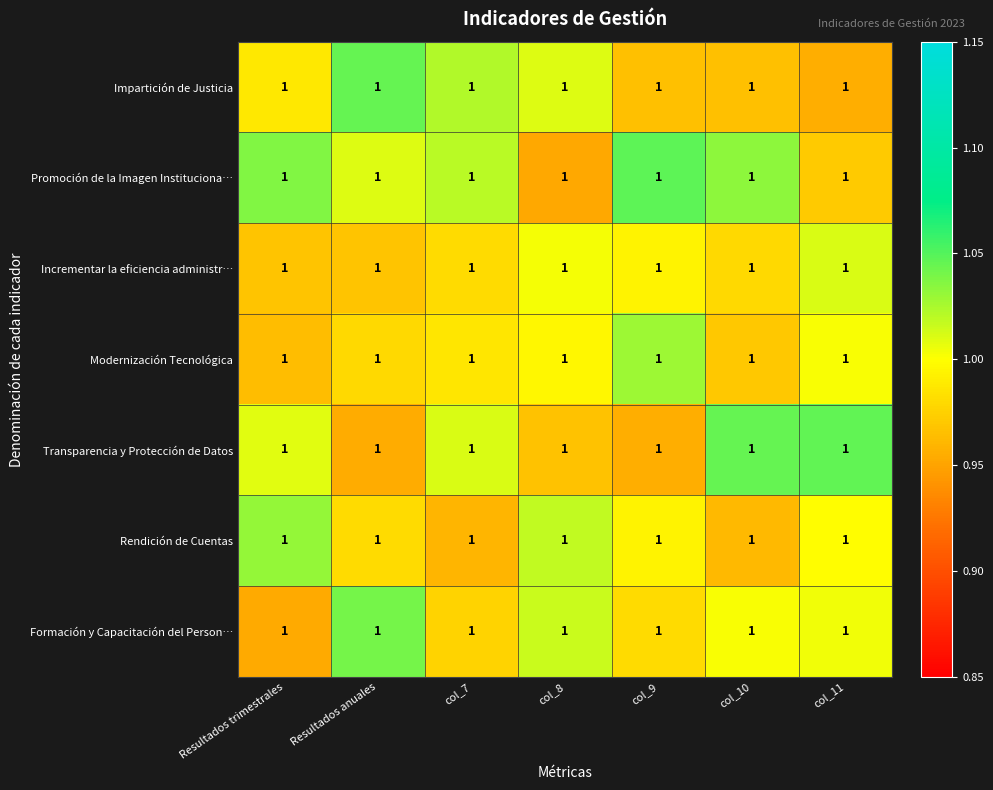

Reading left to right, transcribe all the data shown in this chart.

Impartición de Justicia: Resultados trimestrales=1.0	Resultados anuales=1.0	col_7=1.0	col_8=1.0	col_9=1.0	col_10=1.0	col_11=1.0
Promoción de la Imagen Instituciona…: Resultados trimestrales=1.0	Resultados anuales=1.0	col_7=1.0	col_8=1.0	col_9=1.0	col_10=1.0	col_11=1.0
Incrementar la eficiencia administr…: Resultados trimestrales=1.0	Resultados anuales=1.0	col_7=1.0	col_8=1.0	col_9=1.0	col_10=1.0	col_11=1.0
Modernización Tecnológica: Resultados trimestrales=1.0	Resultados anuales=1.0	col_7=1.0	col_8=1.0	col_9=1.0	col_10=1.0	col_11=1.0
Transparencia y Protección de Datos: Resultados trimestrales=1.0	Resultados anuales=1.0	col_7=1.0	col_8=1.0	col_9=1.0	col_10=1.0	col_11=1.0
Rendición de Cuentas: Resultados trimestrales=1.0	Resultados anuales=1.0	col_7=1.0	col_8=1.0	col_9=1.0	col_10=1.0	col_11=1.0
Formación y Capacitación del Person…: Resultados trimestrales=1.0	Resultados anuales=1.0	col_7=1.0	col_8=1.0	col_9=1.0	col_10=1.0	col_11=1.0